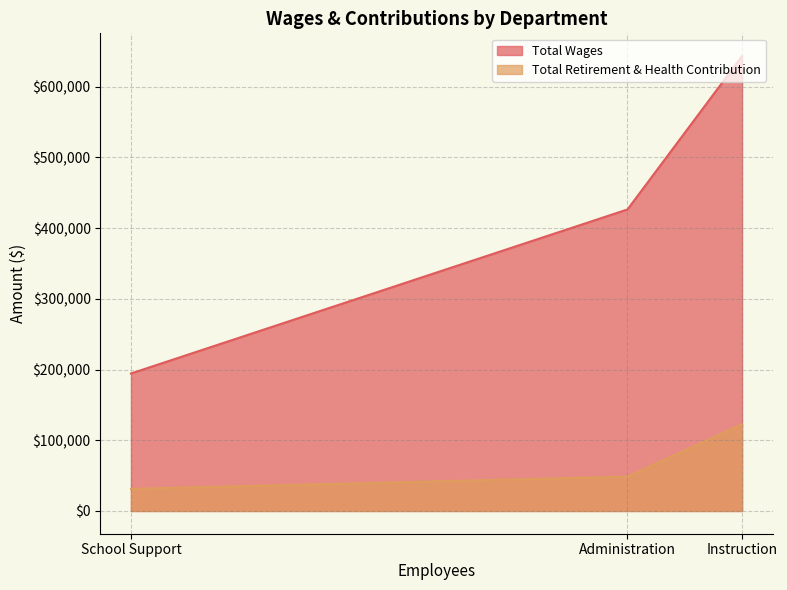

At which label is the value closest to 418786?

Administration